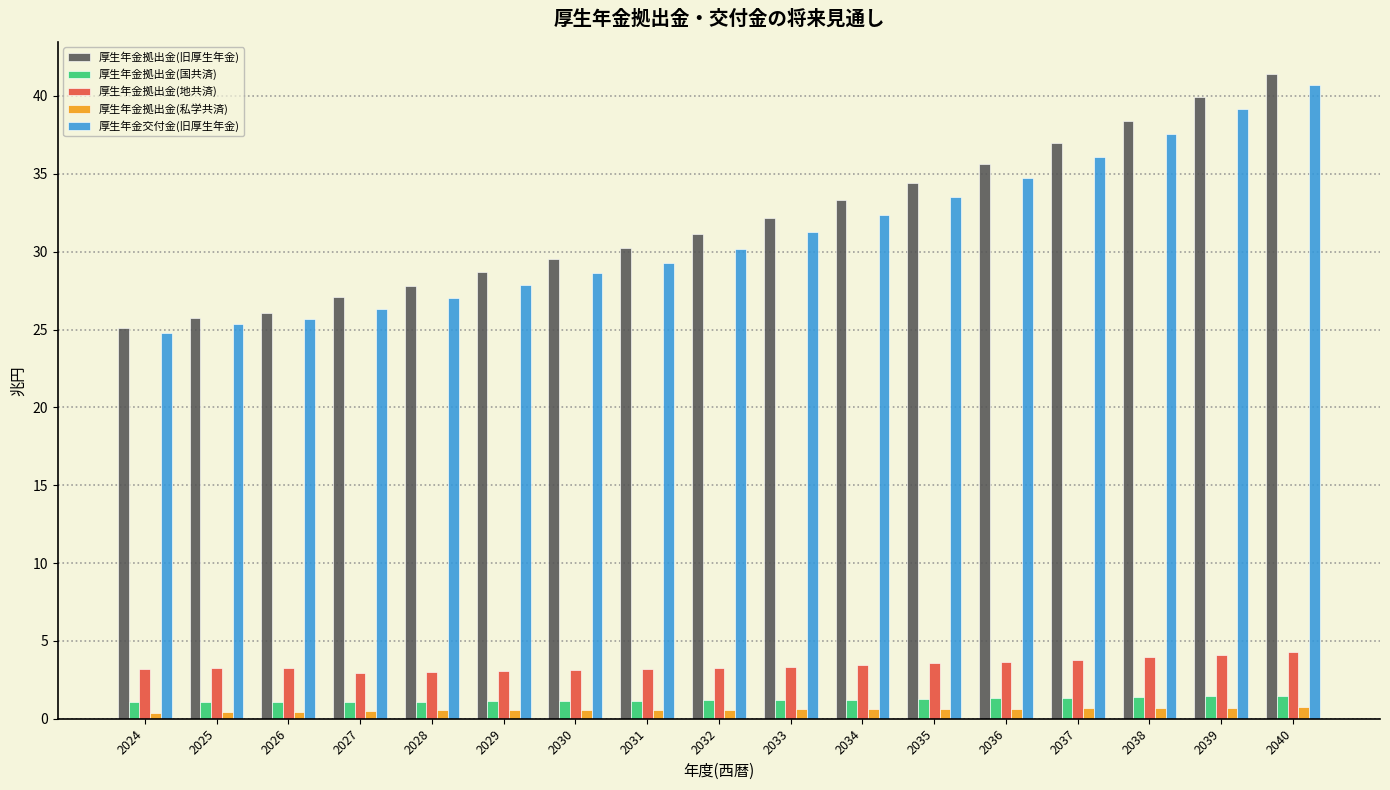

At how many categories does at least one series exceed 32?

8